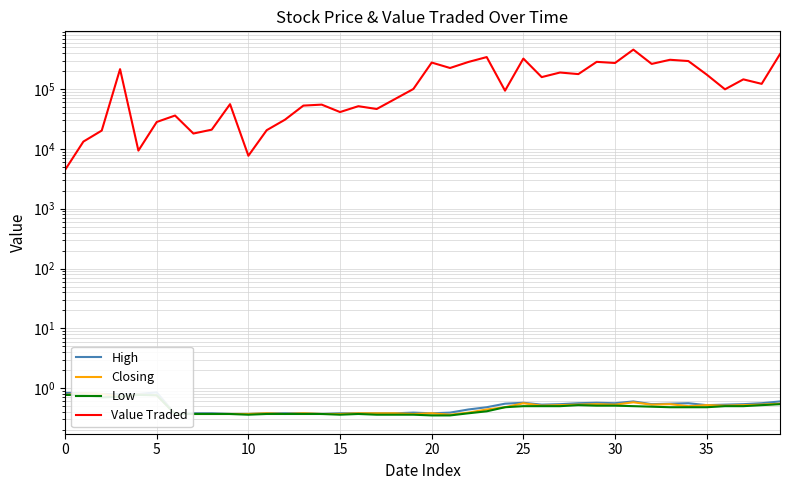

Does the chart display data point markers on the line(s)?

No